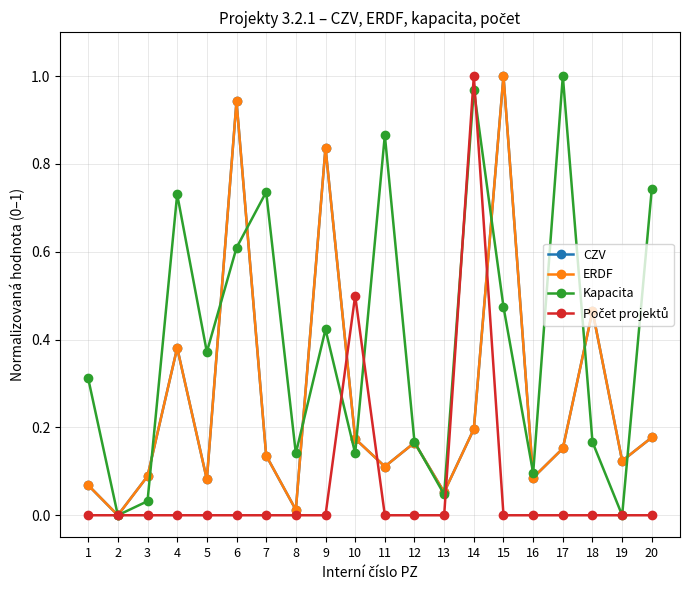

Is this an area chart (filled region under the line)?

No